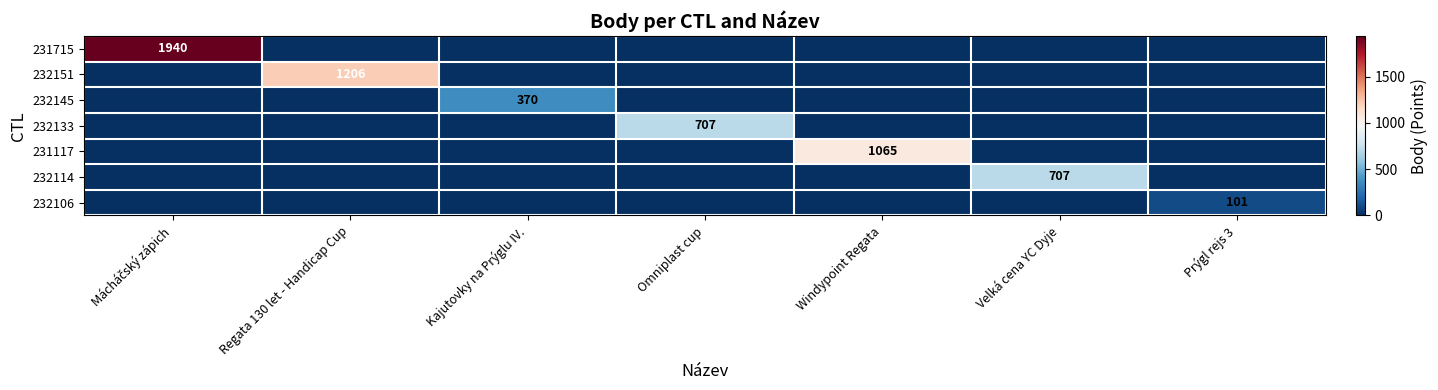

The 232145 series shows 370 at Kajutovky na Prýglu IV.. True or false?

True